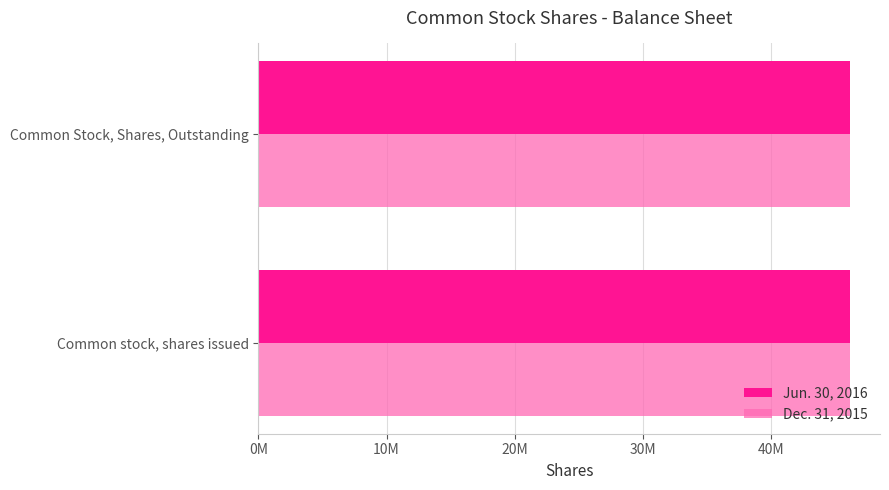

Rank the series by their average value, from lowest to highest.

Dec. 31, 2015, Jun. 30, 2016